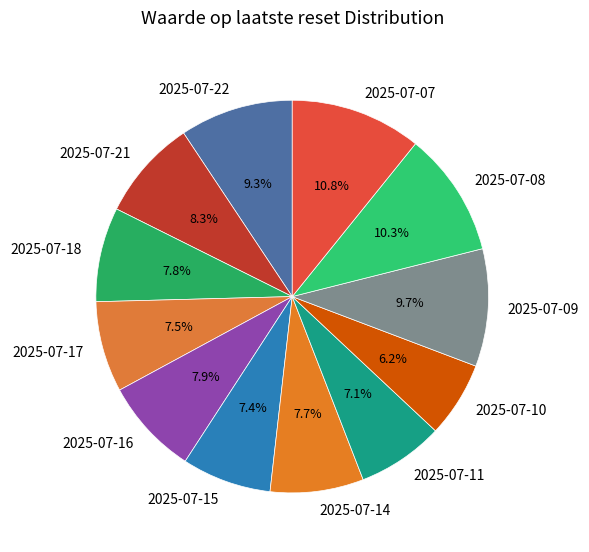

Which category has the biggest portion of the pie?

2025-07-07